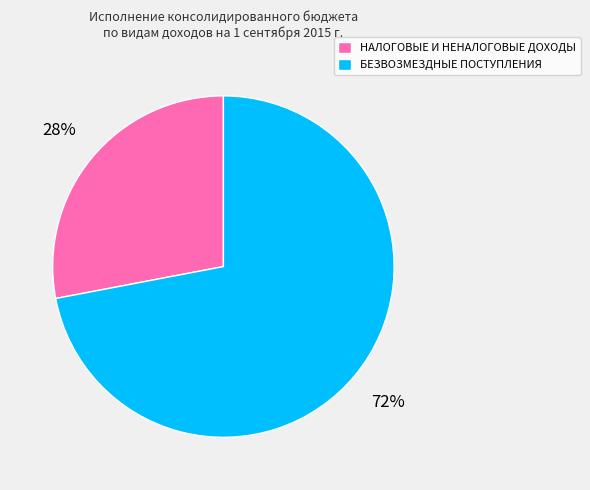

Which has a higher value, БЕЗВОЗМЕЗДНЫЕ ПОСТУПЛЕНИЯ or НАЛОГОВЫЕ И НЕНАЛОГОВЫЕ ДОХОДЫ?

БЕЗВОЗМЕЗДНЫЕ ПОСТУПЛЕНИЯ